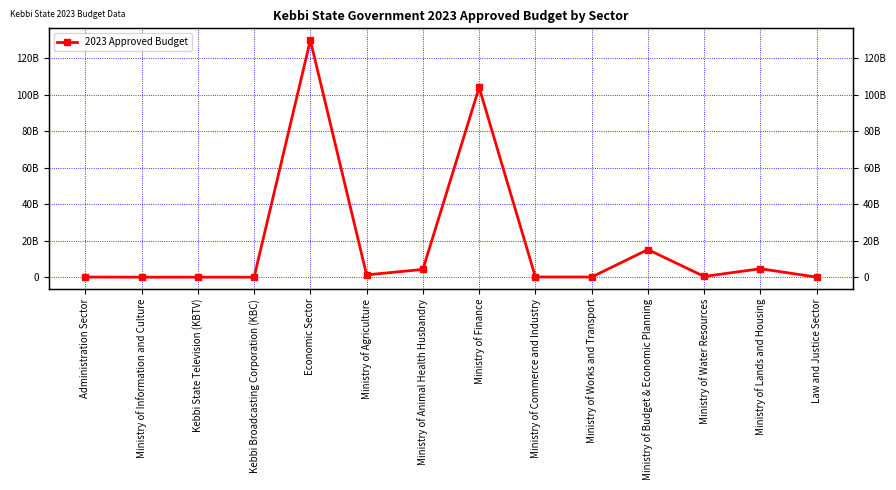

At which category does the chart reach its minimum across all series?

Kebbi State Television (KBTV)